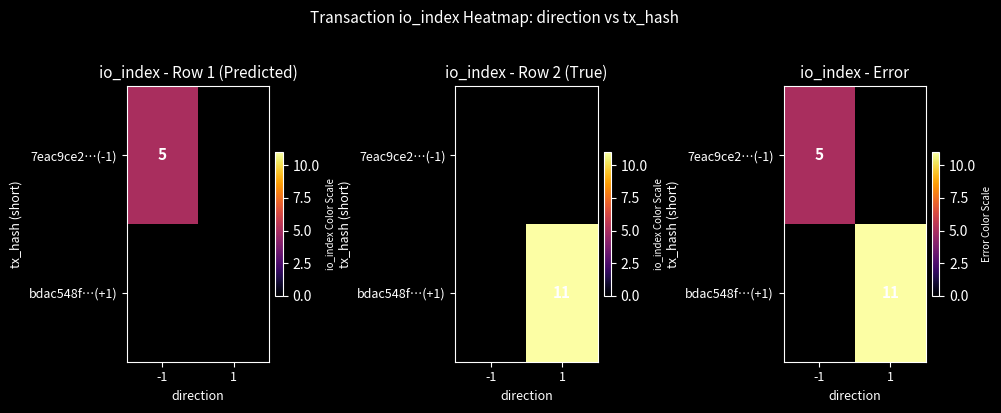

List the series in order of their peak value, lowest first.

7eac9ce2…(-1), bdac548f…(+1)